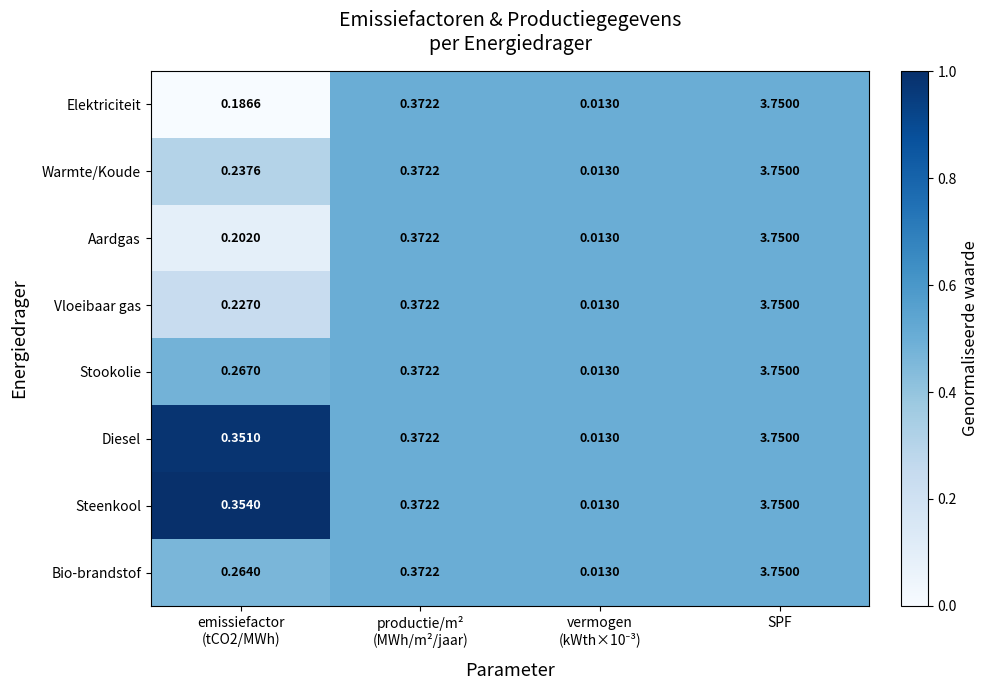

At which category is the sum across all series the highest?

SPF